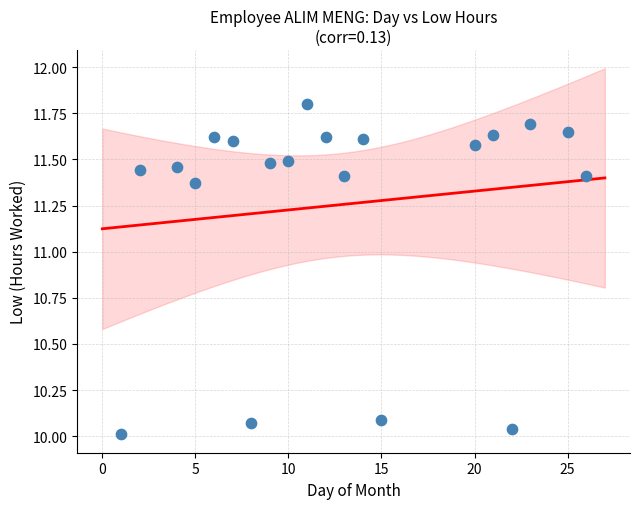

What is the range of X values (max minus min)?

25.0